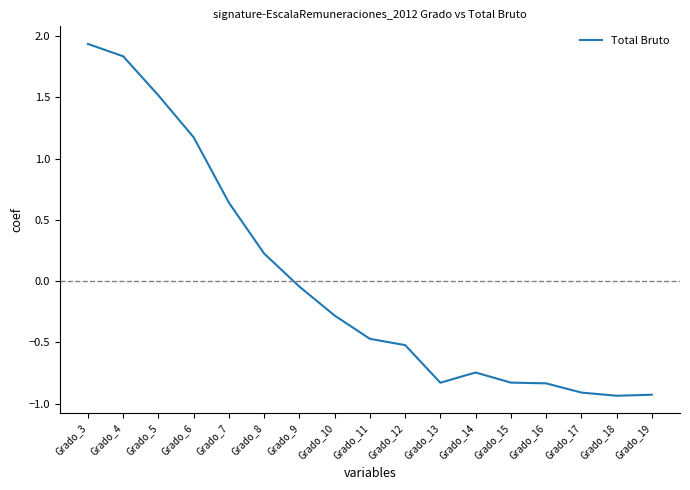

Which category has the highest value across all series?

Grado_3